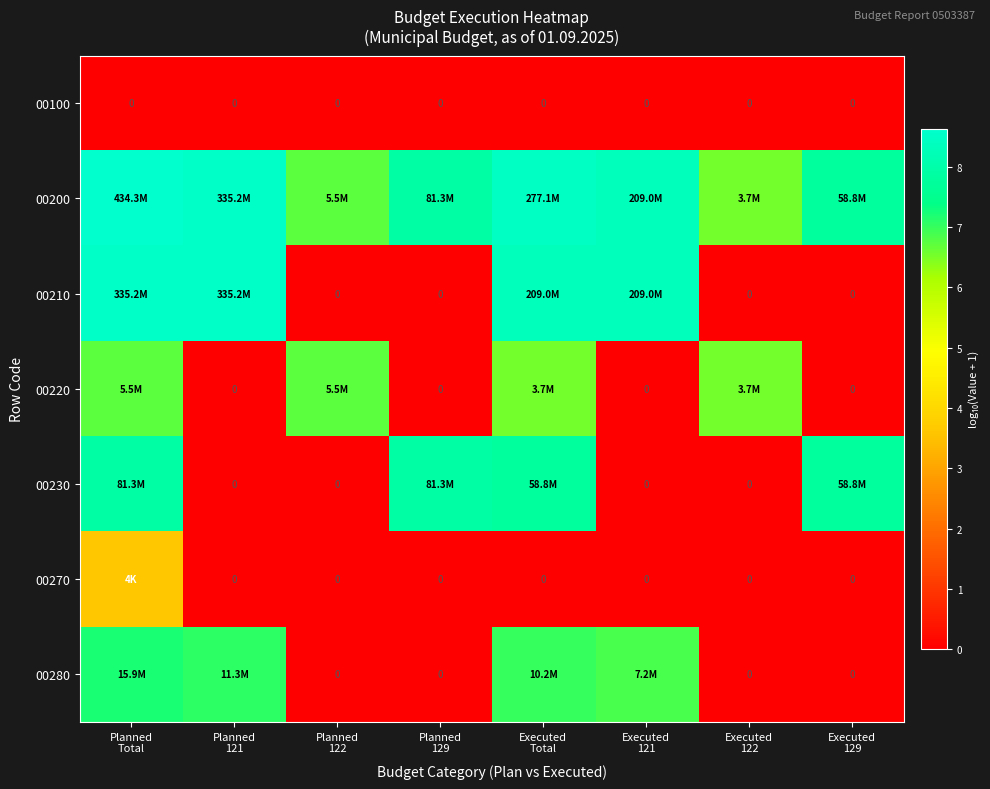

Is the value of 00100 at Executed 121 greater than the value of 00200 at Executed 122?

No